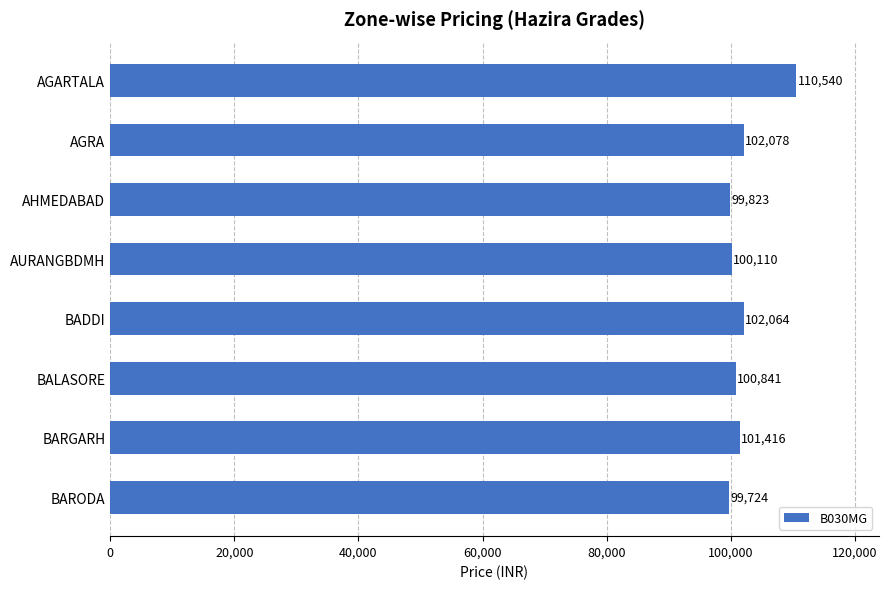

Reading top to bottom, extract all data points from this chart.

AGARTALA=110540	AGRA=102078	AHMEDABAD=99823	AURANGBDMH=100110	BADDI=102064	BALASORE=100841	BARGARH=101416	BARODA=99724